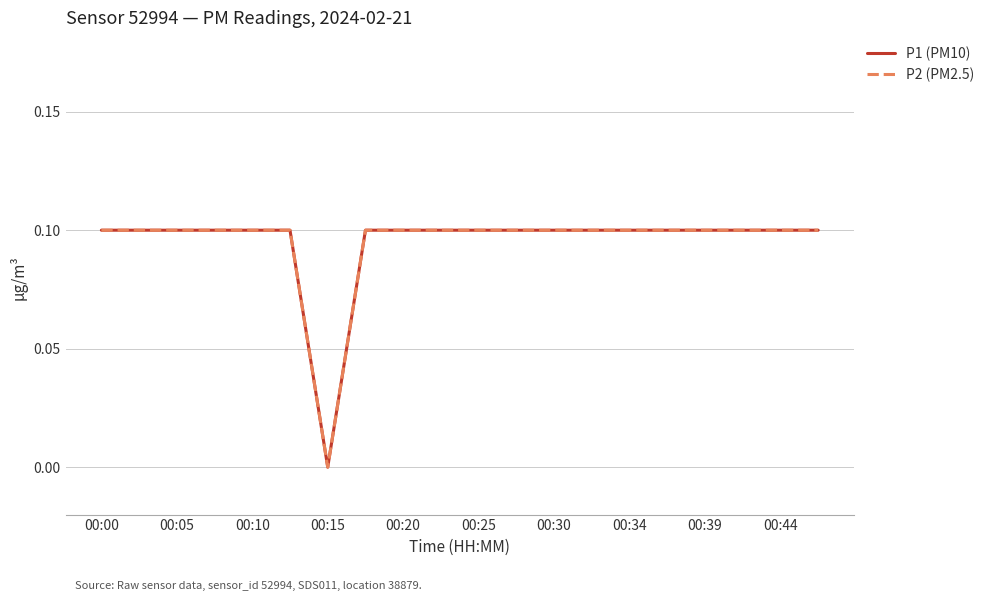

What is the maximum value shown in the chart?

0.1